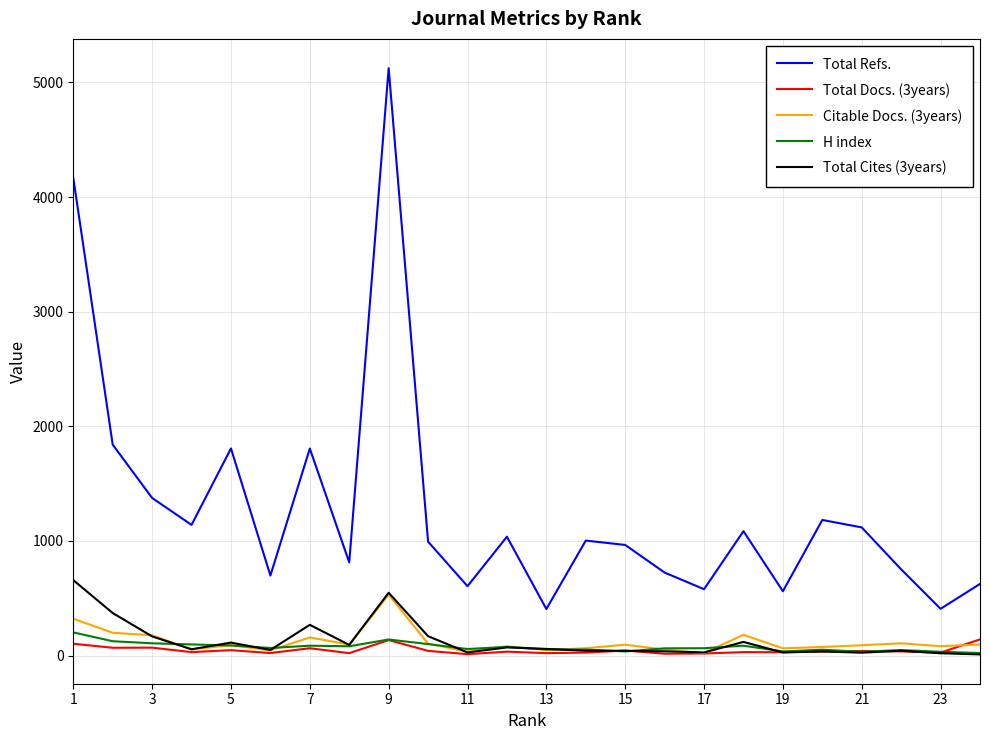

What are all the series names shown in the legend?

Total Refs., Total Docs. (3years), Citable Docs. (3years), H index, Total Cites (3years)